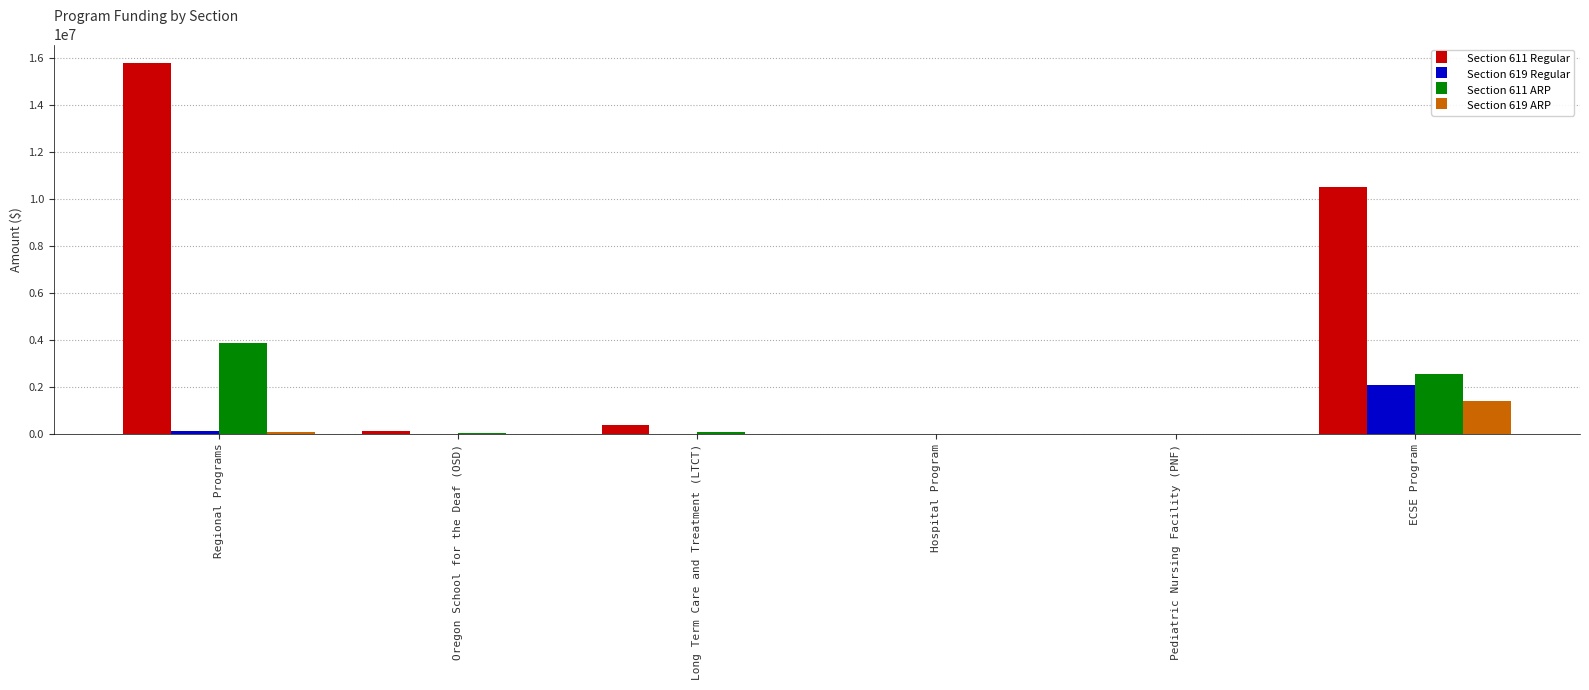

The value of Section 619 ARP at Long Term Care and Treatment (LTCT) is 0. True or false?

True